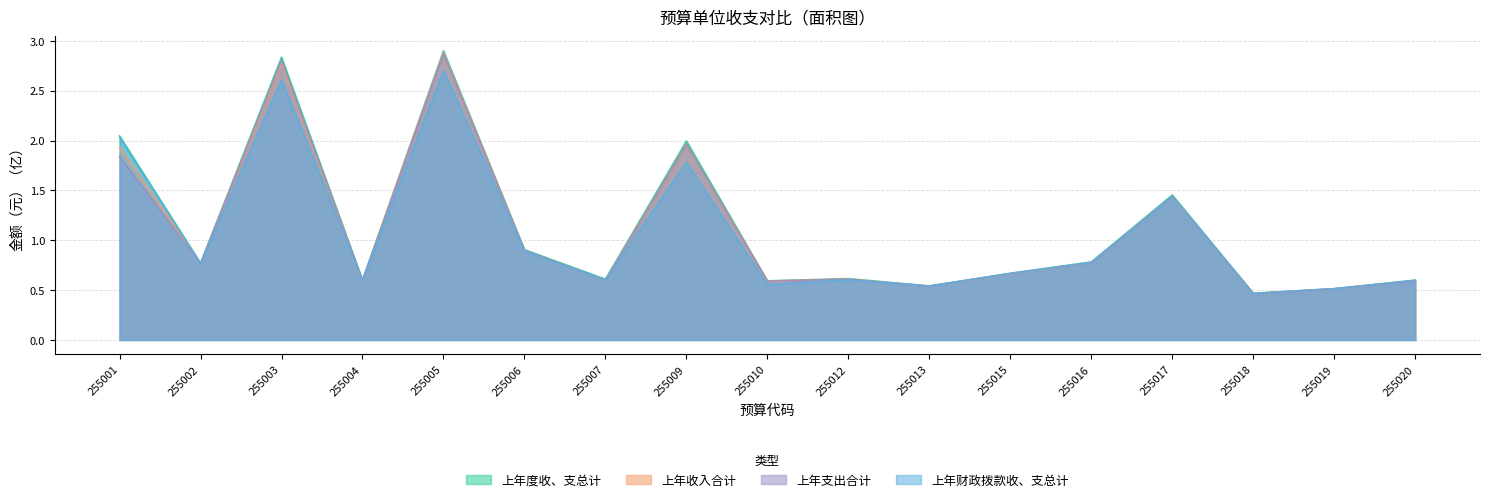

How many lines are shown in the chart?

4